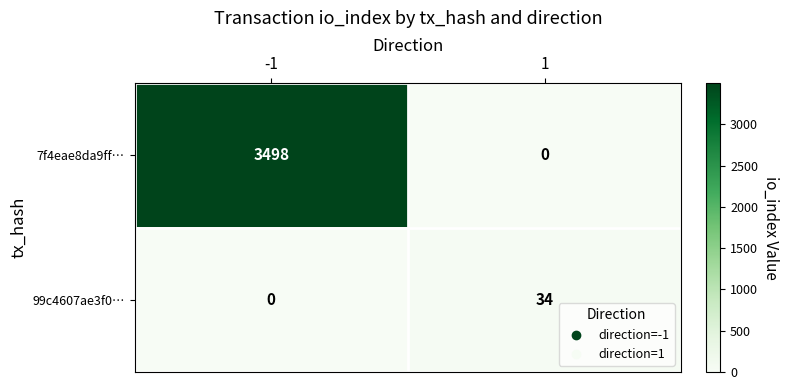

What is the difference between the 7f4eae8da9ff… values at -1 and 1?

3498